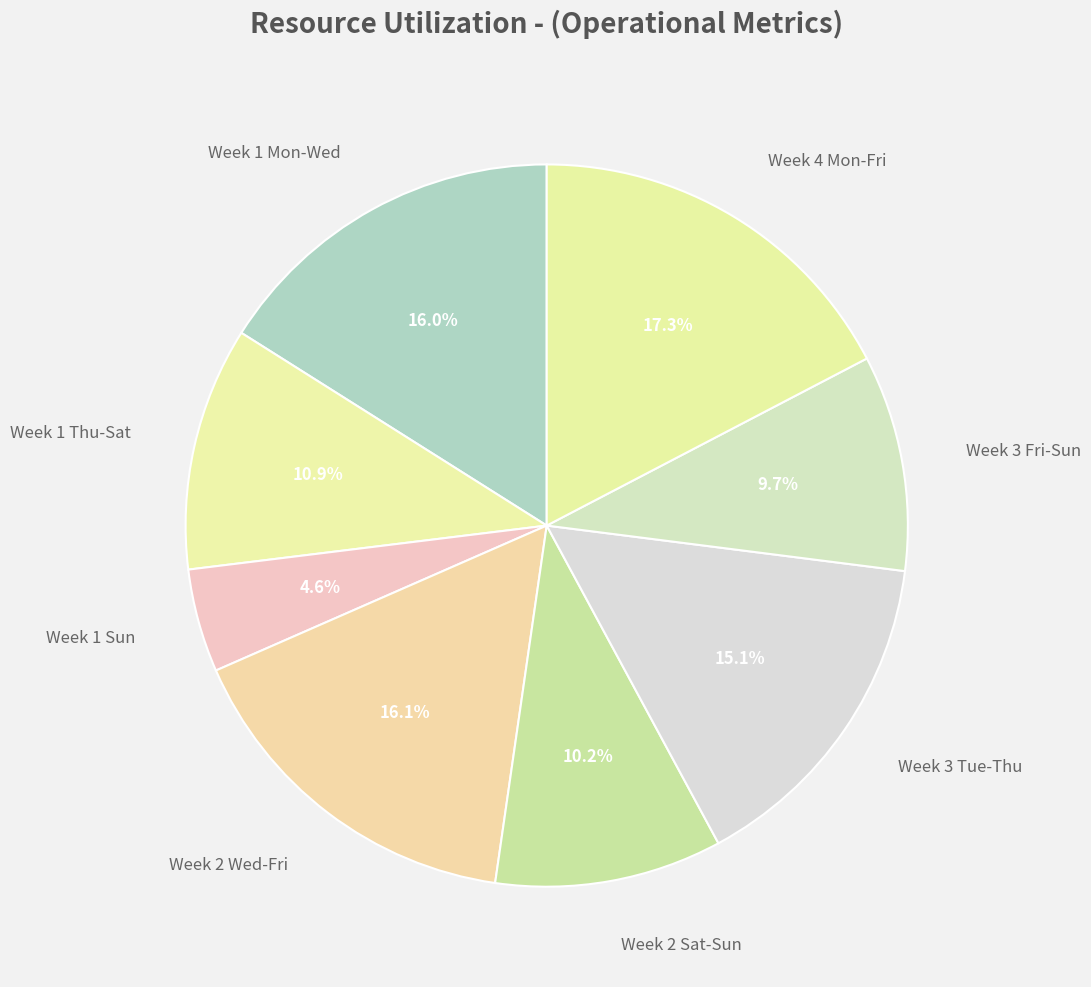

Approximately how many times larger is the value at Week 3 Tue-Thu compared to Week 2 Sat-Sun?

1.5